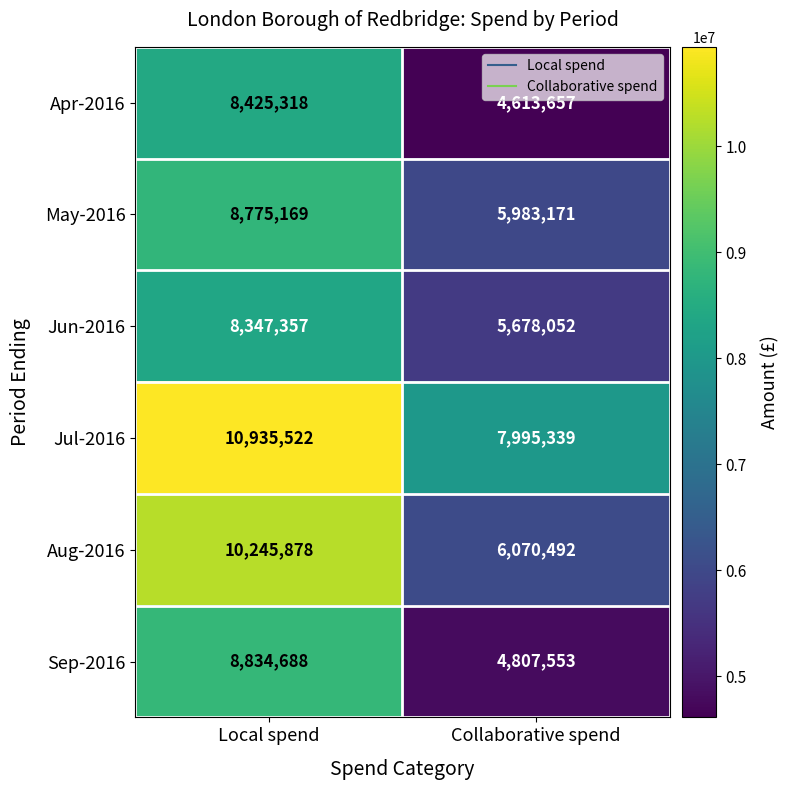

At Local spend, list the series in order from largest to smallest.

Jul-2016, Aug-2016, Sep-2016, May-2016, Apr-2016, Jun-2016